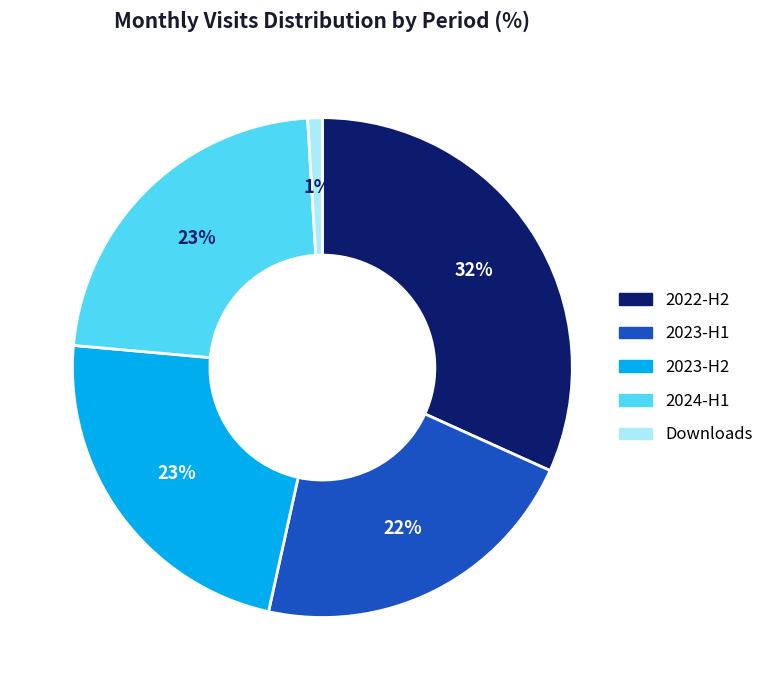

Does any single category account for the majority?

No